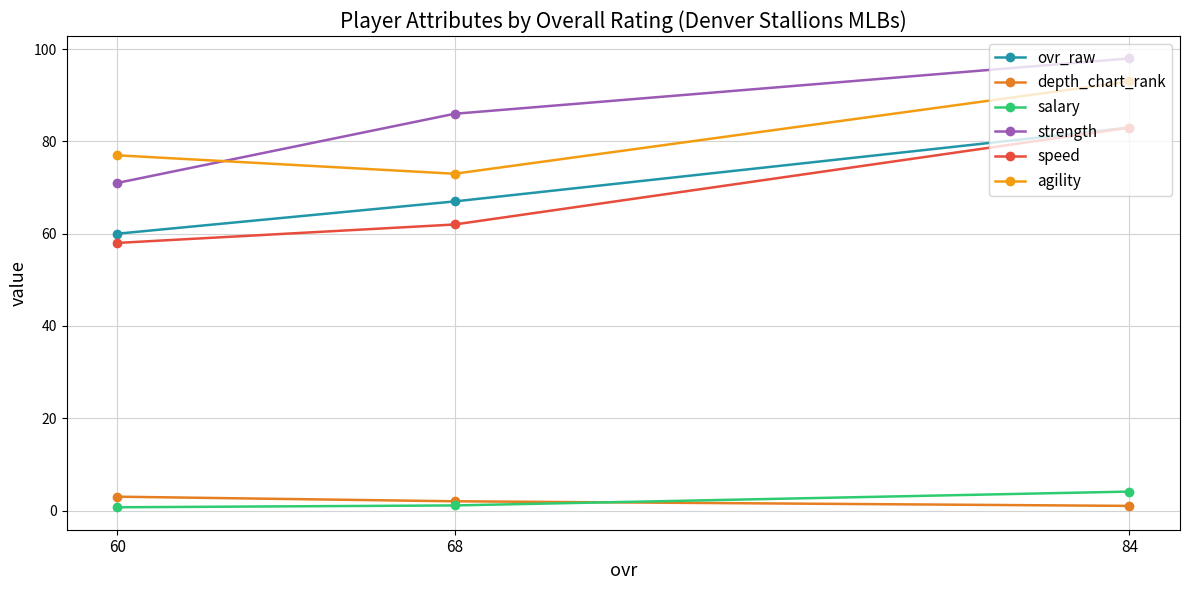

At which label does depth_chart_rank first exceed 2?

60